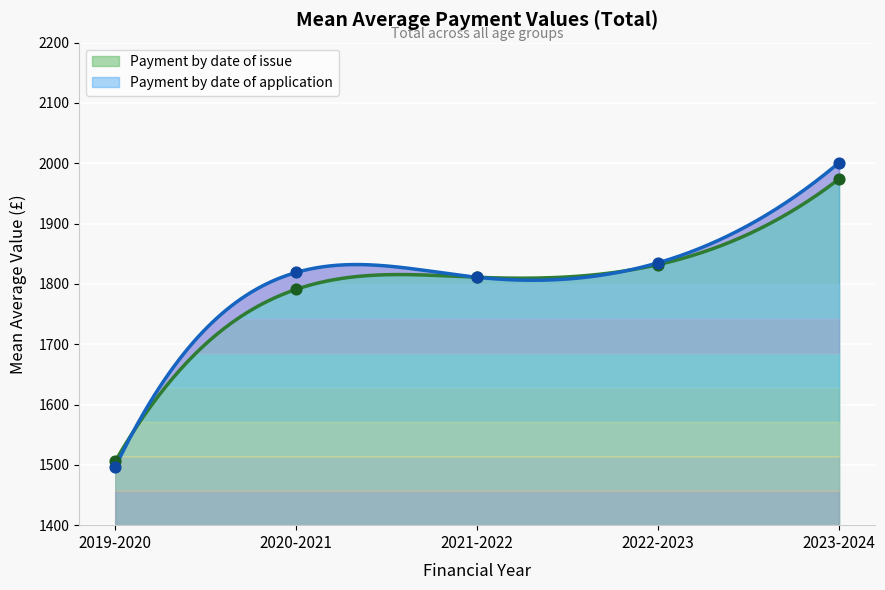

What are all the series names shown in the legend?

Payment by date of issue, Payment by date of application